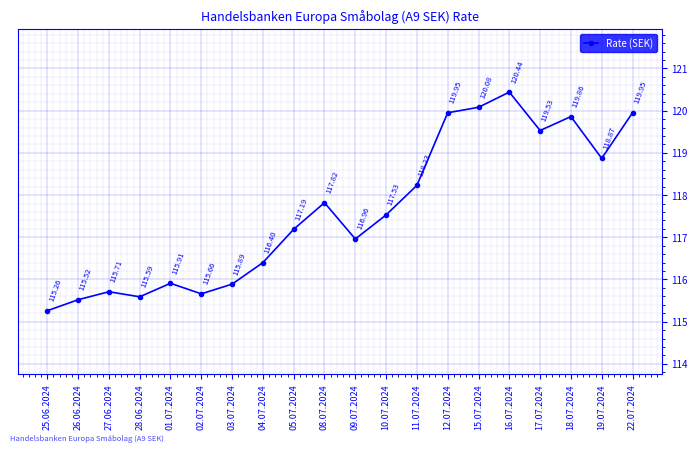

What is the sum of the values at 09.07.2024 and 04.07.2024?

233.4